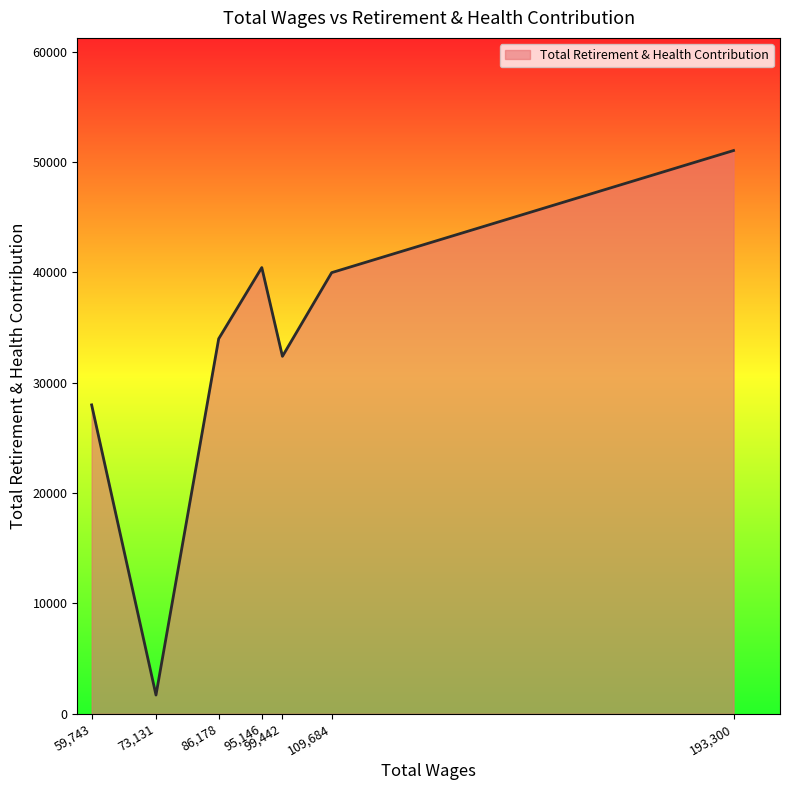

Which has a higher value, 73,131 or 109,684?

109,684